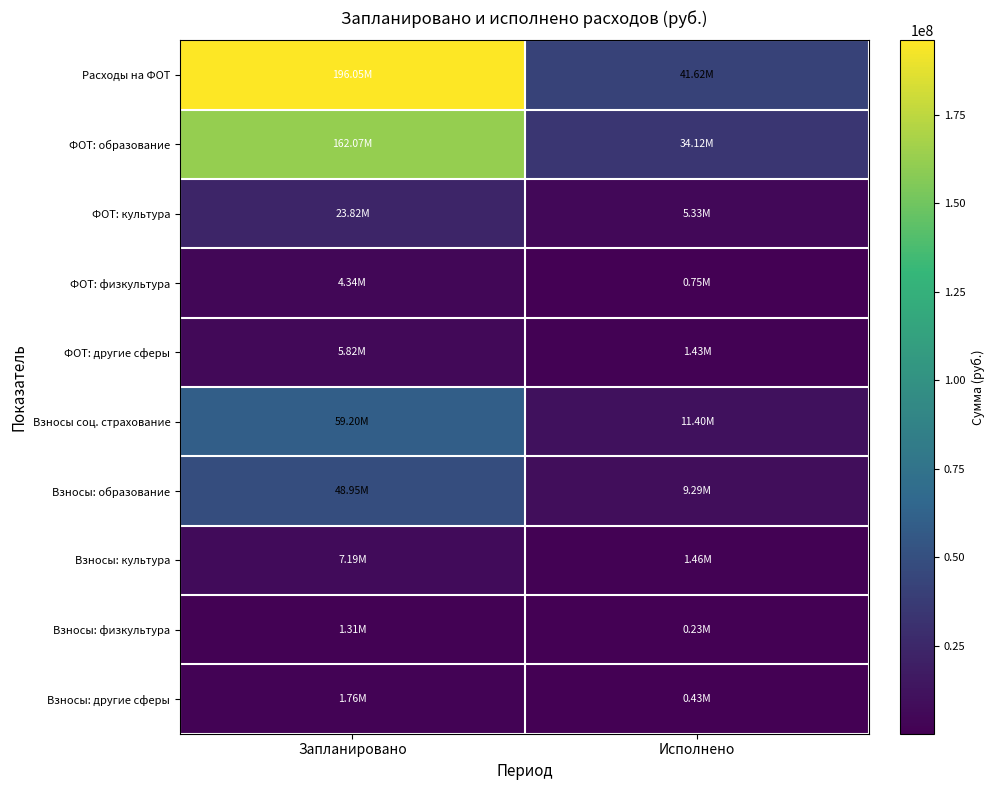

Between Запланировано and Исполнено, which series saw the biggest shift?

Расходы на ФОТ